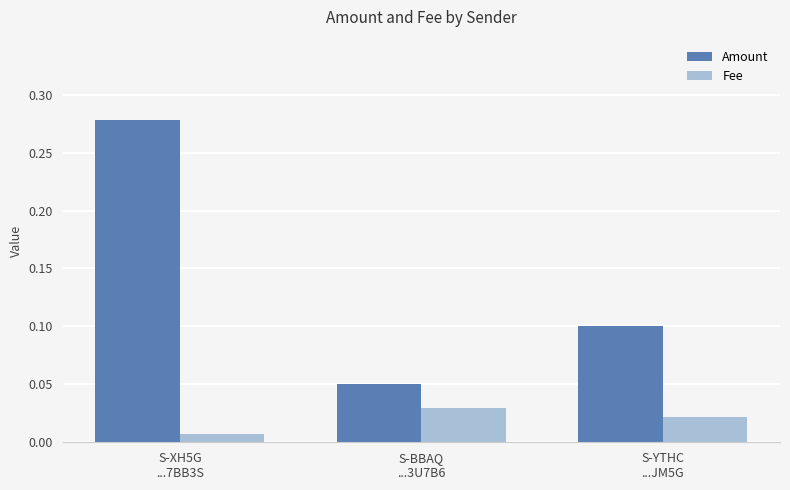

What is the difference between the maximum and minimum values in the Amount series?

0.2